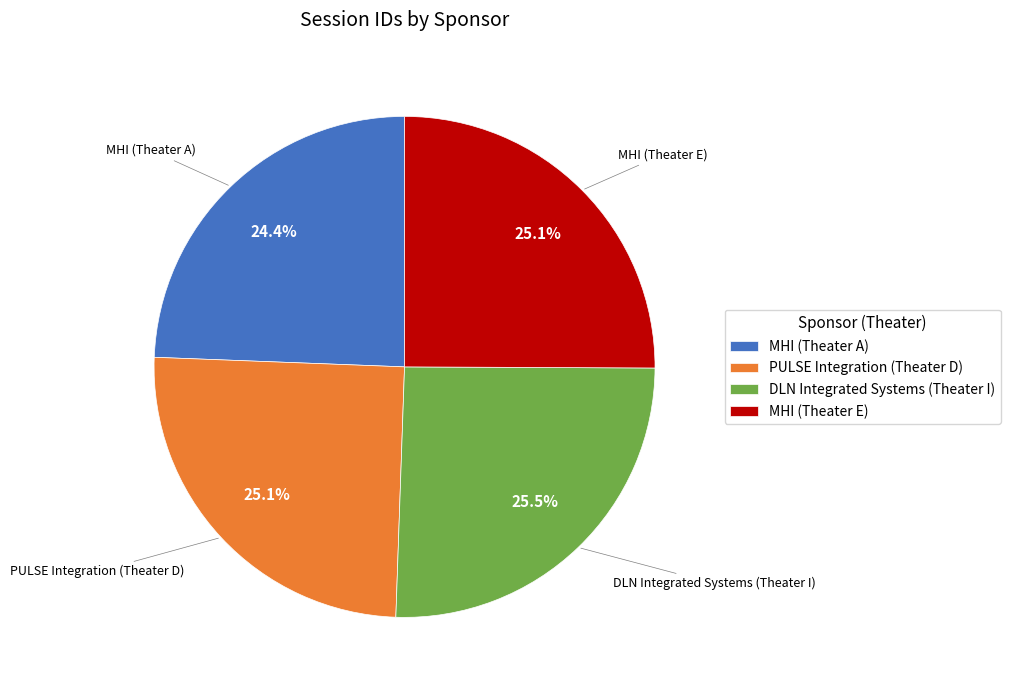

Approximately how many times larger is the value at MHI (Theater E) compared to DLN Integrated Systems (Theater I)?

1.0